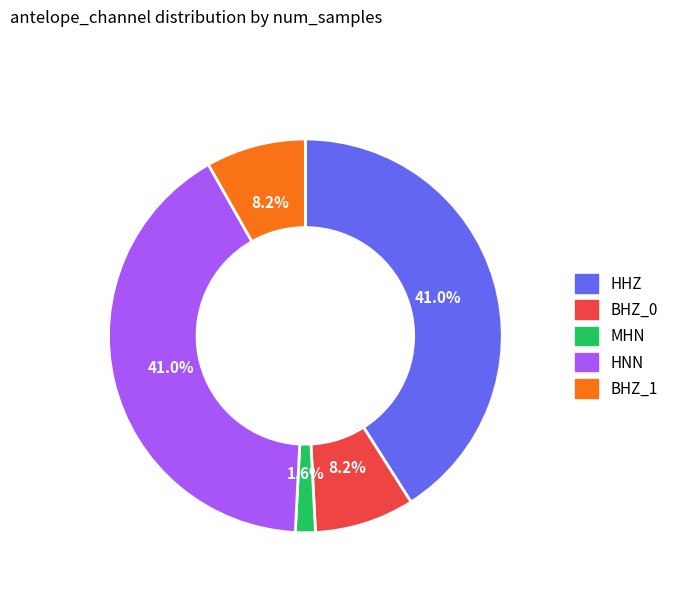

Does HNN represent more than half of the total?

No